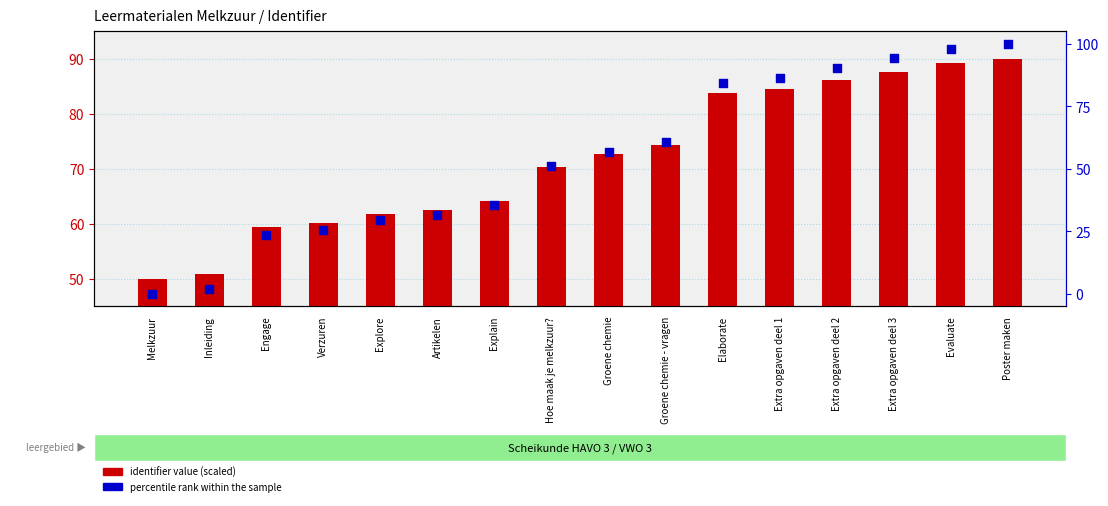

What is the total value across all series at Inleiding?

52.7